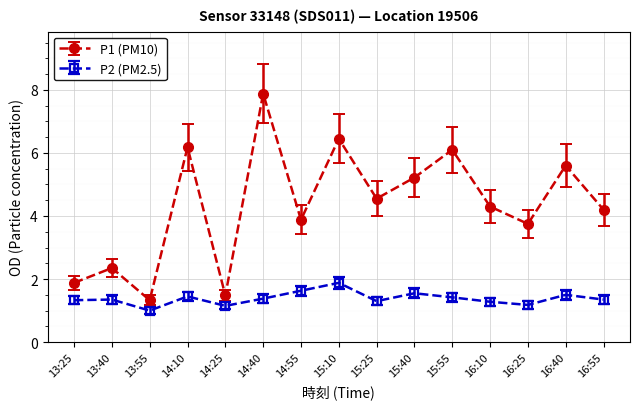

Rank the series at 15:40 from lowest to highest value.

P2 (PM2.5), P1 (PM10)